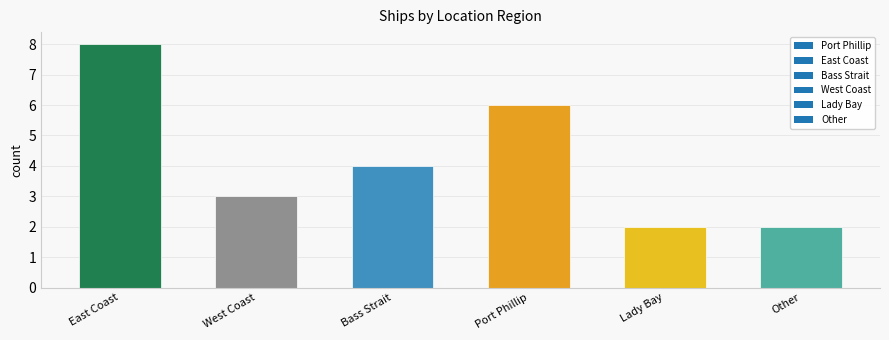

Approximately how many times larger is the value at East Coast compared to Other?

4.0